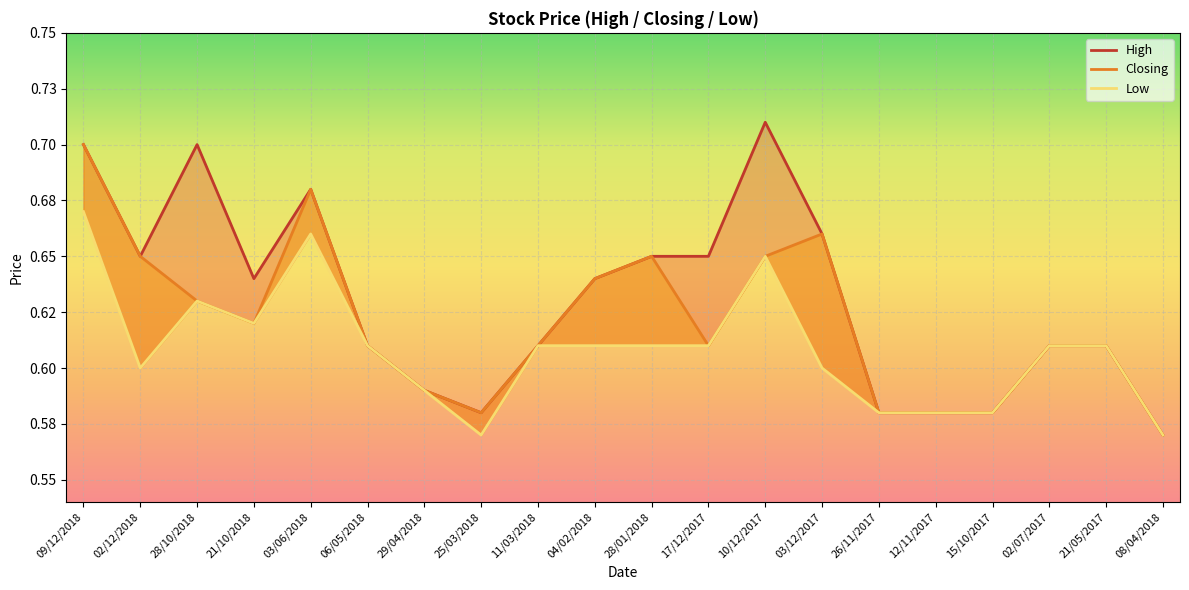

What is the difference between the second highest and minimum values in the High series?

0.1